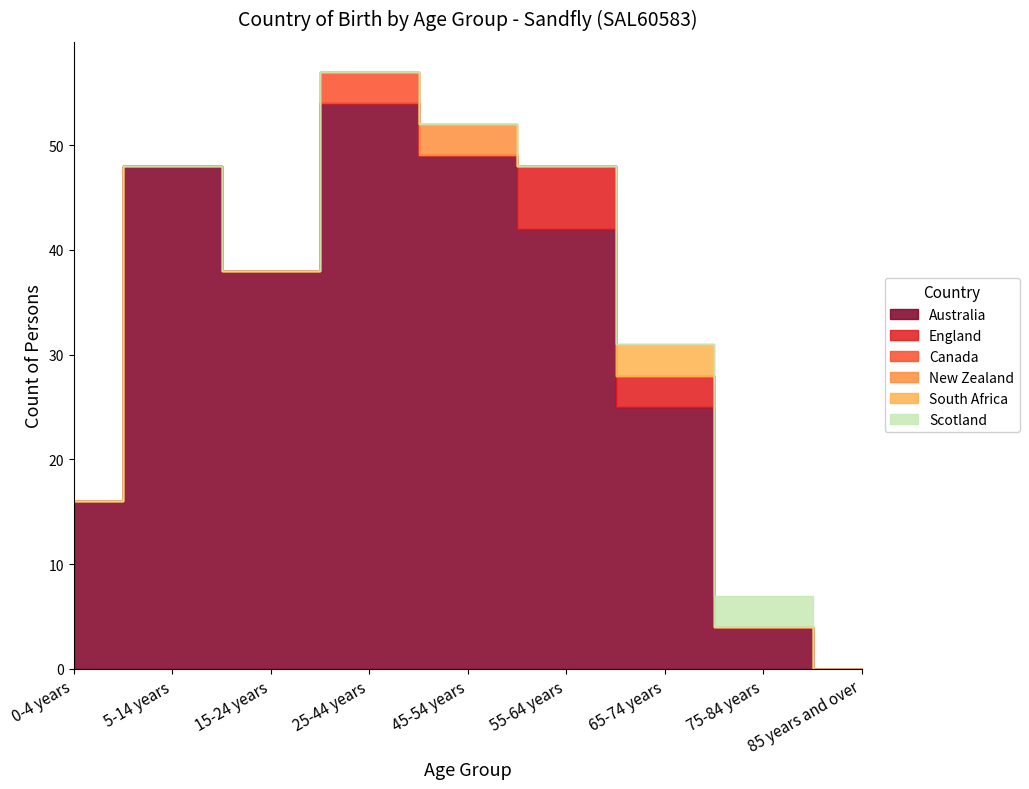

What are all the series names shown in the legend?

Australia, England, Canada, New Zealand, South Africa, Scotland